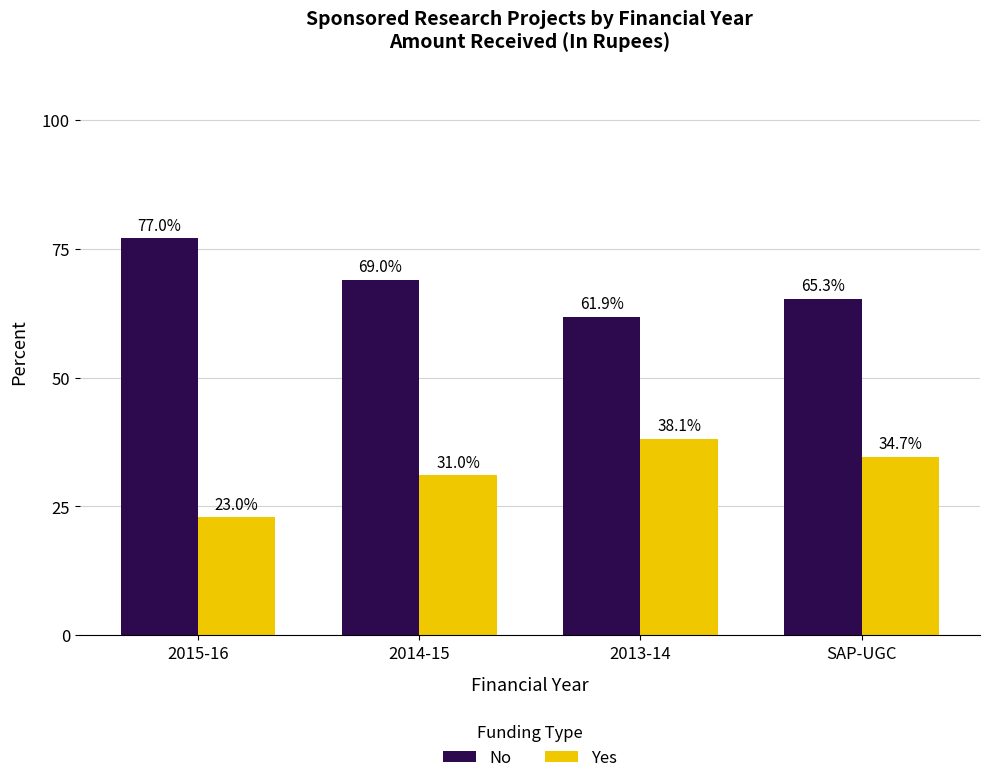

Reading left to right, transcribe all the data shown in this chart.

No: 77.0	69.0	61.9	65.3
Yes: 23.0	31.0	38.1	34.7